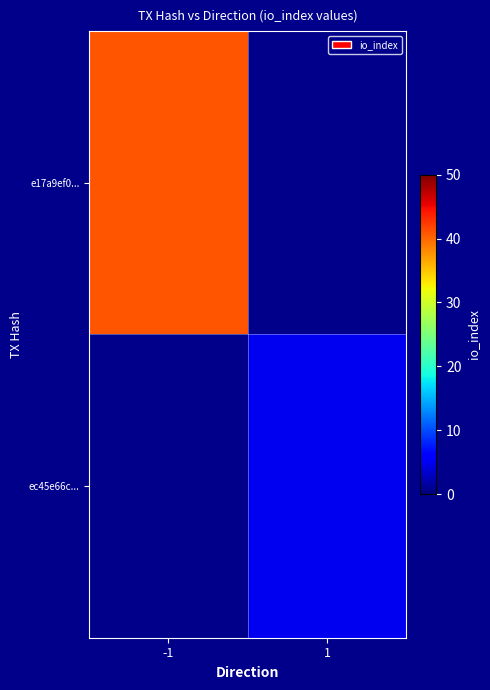

At which category does the chart reach its minimum across all series?

1